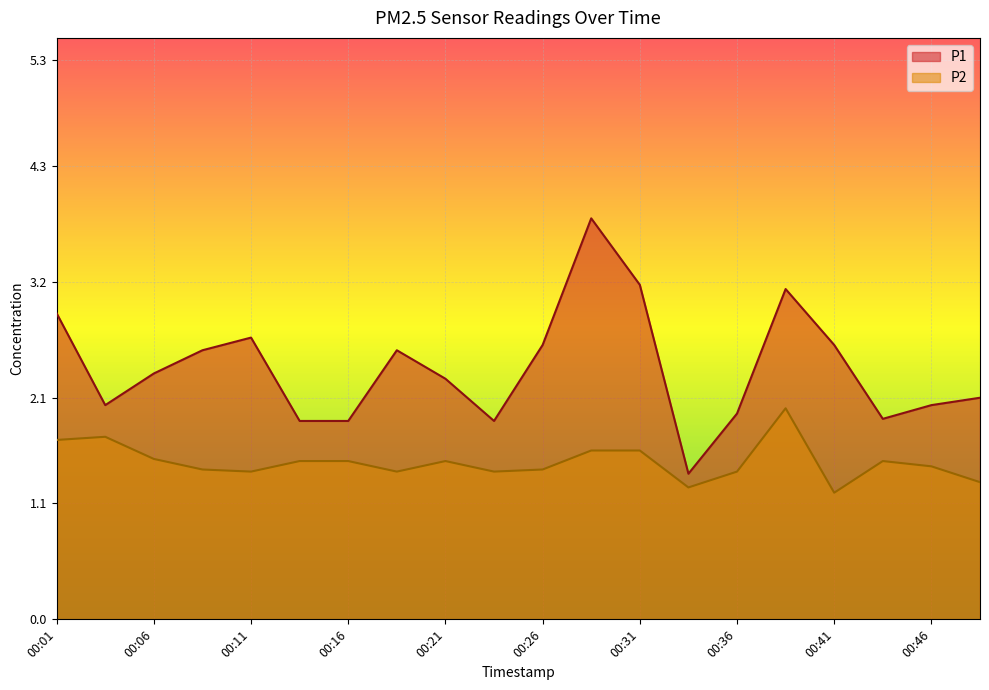

Reading left to right, list all the values displayed in this chart.

P1: 2.9	2.0	2.3	2.5	2.7	1.9	1.9	2.5	2.3	1.9	2.6	3.8	3.2	1.4	1.9	3.1	2.6	1.9	2.0	2.1
P2: 1.7	1.7	1.5	1.4	1.4	1.5	1.5	1.4	1.5	1.4	1.4	1.6	1.6	1.2	1.4	2.0	1.2	1.5	1.4	1.3